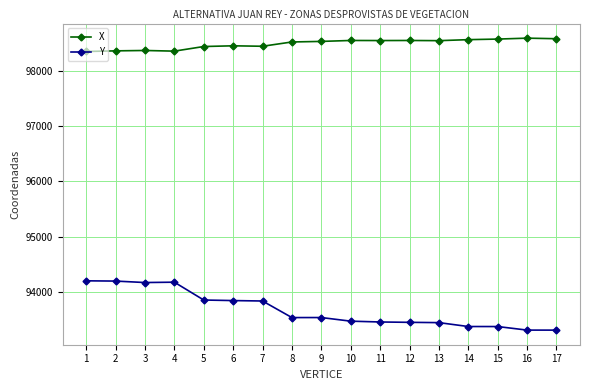

What is the sum of all X values?

1674321.4